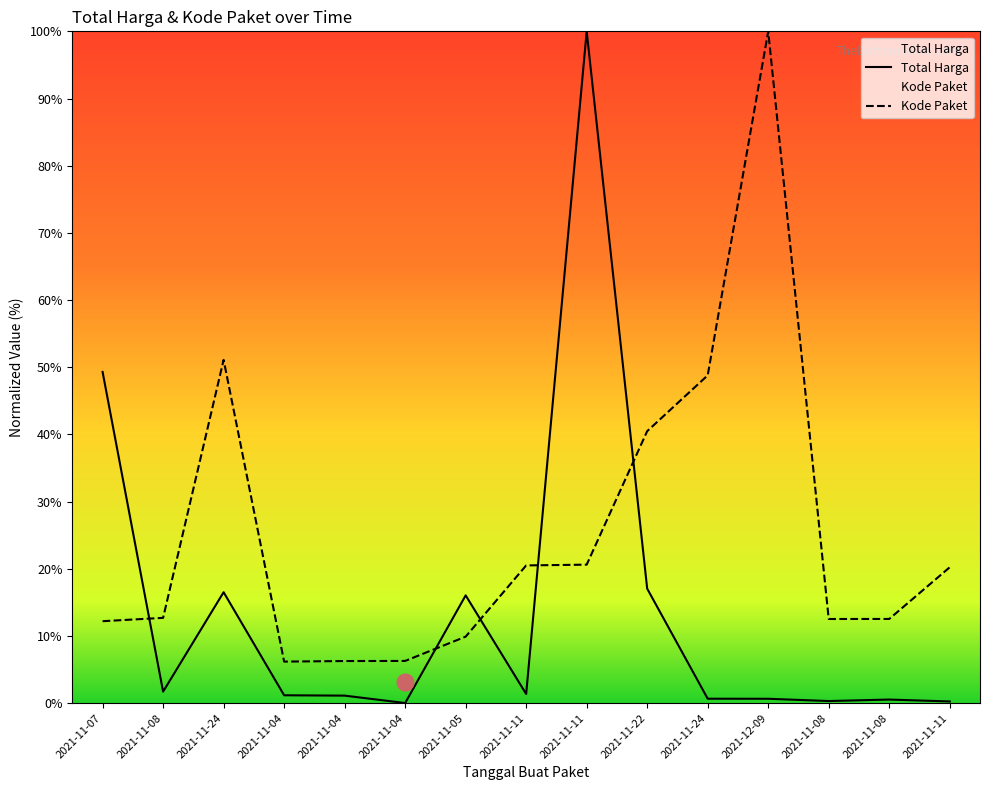

Which label corresponds to the largest value in the chart?

2021-11-11